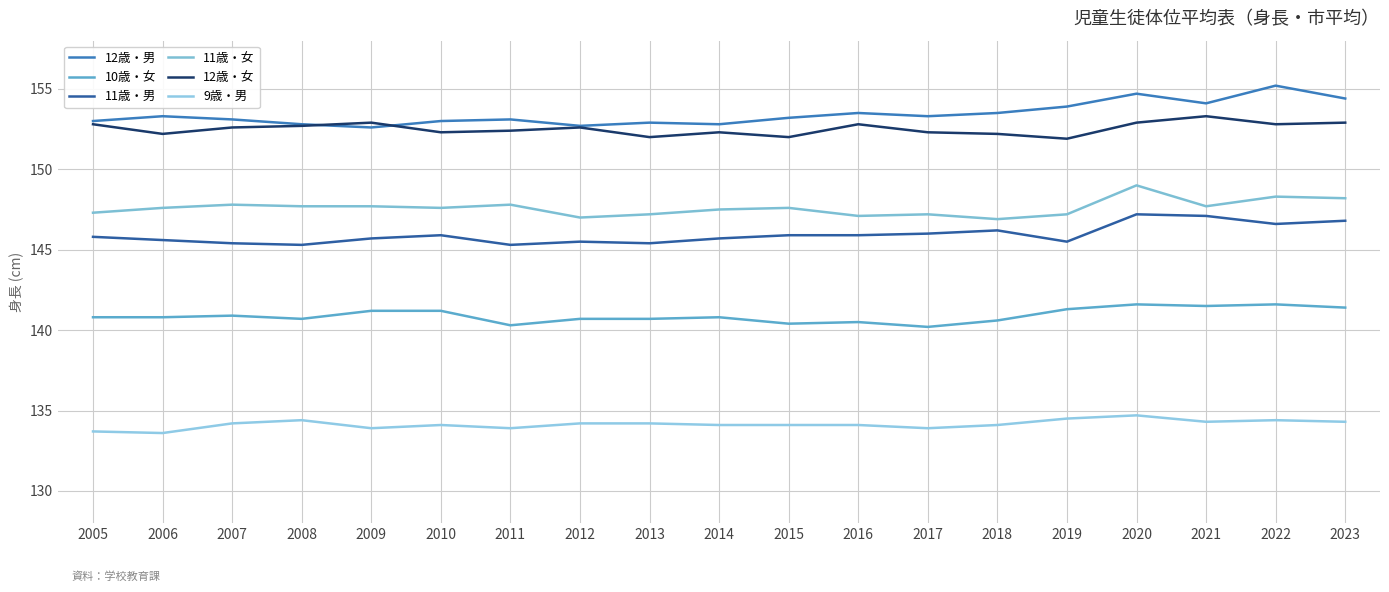

At which category is the sum across all series the highest?

2020